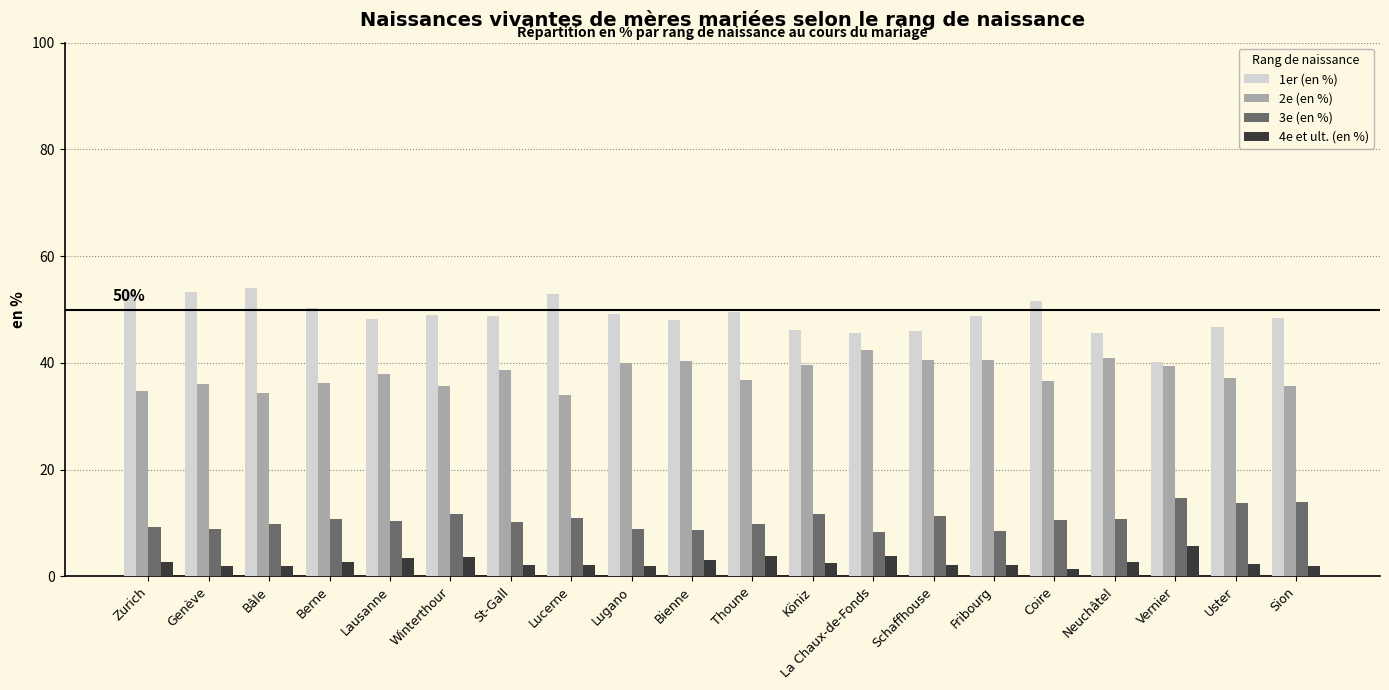

What is the greatest value displayed?

54.0